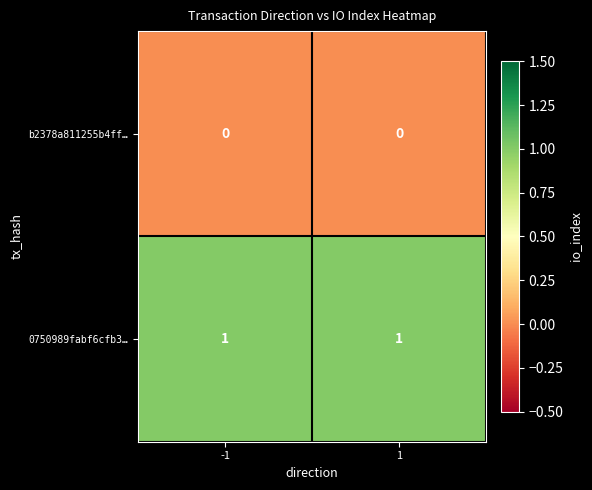

Rank the series by their average value, from highest to lowest.

0750989fabf6cfb3…, b2378a811255b4ff…